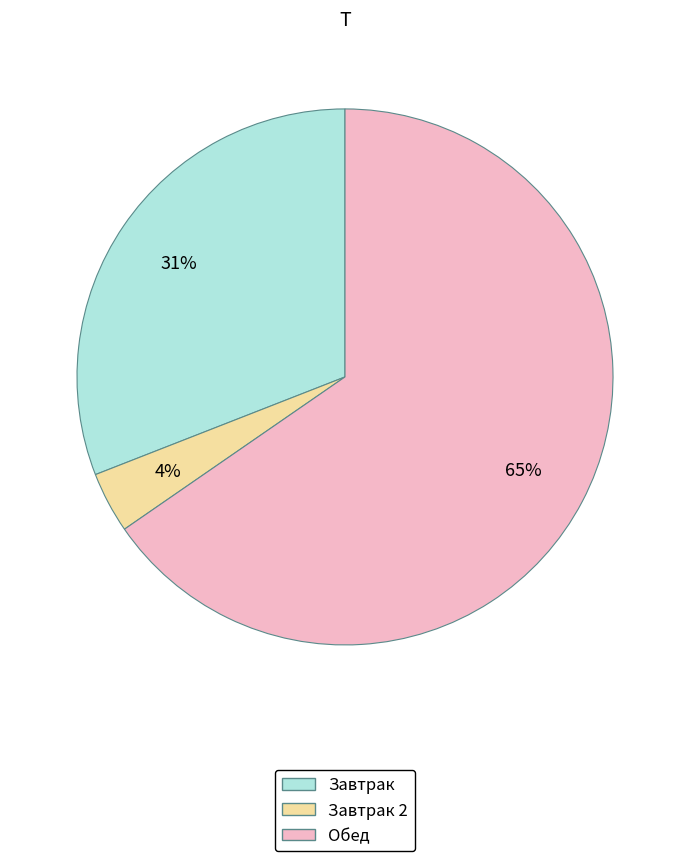

How many slices are in this pie chart?

3